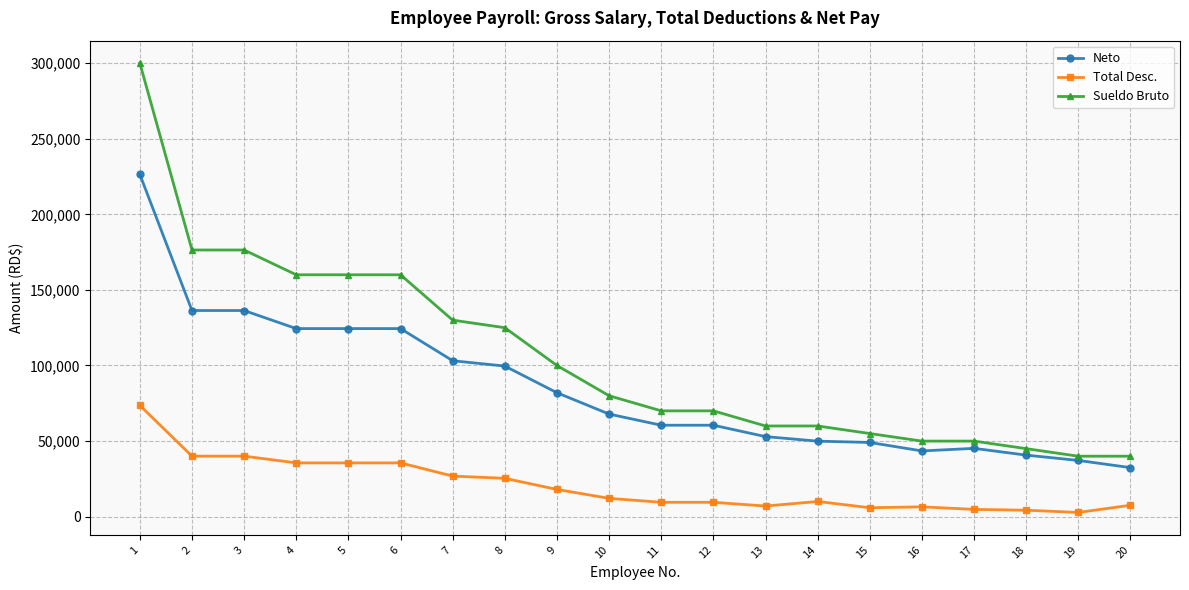

True or false: Neto and Total Desc. intersect in this chart.

False